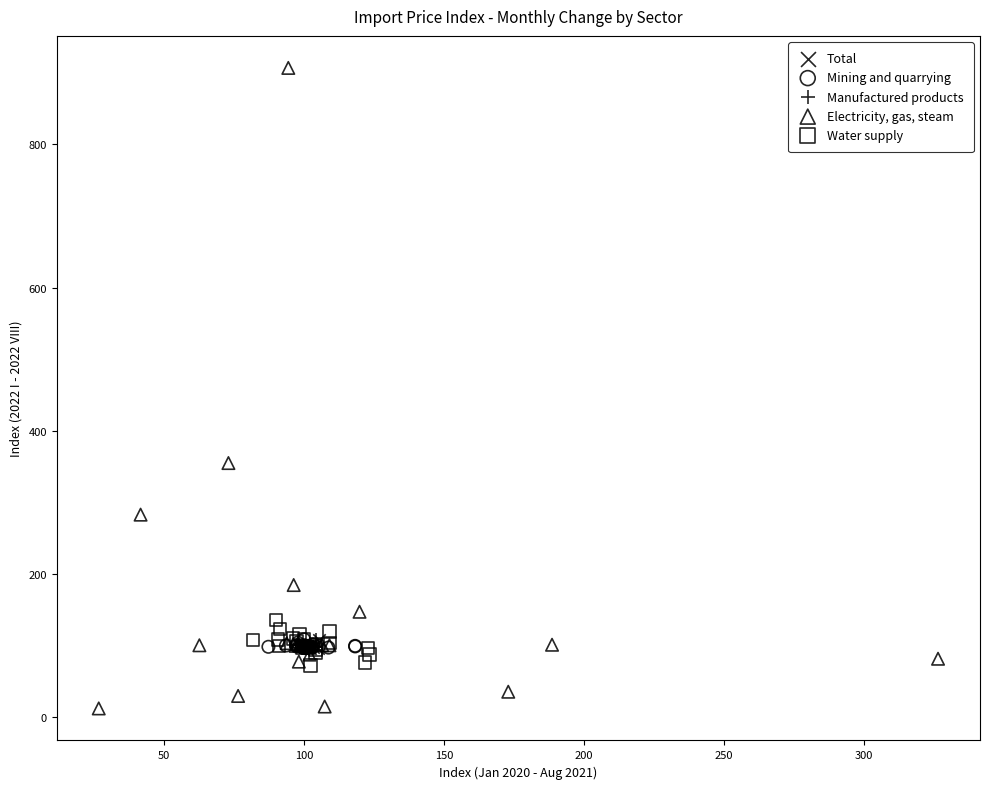

Which series reaches the maximum Y coordinate?

Electricity, gas, steam